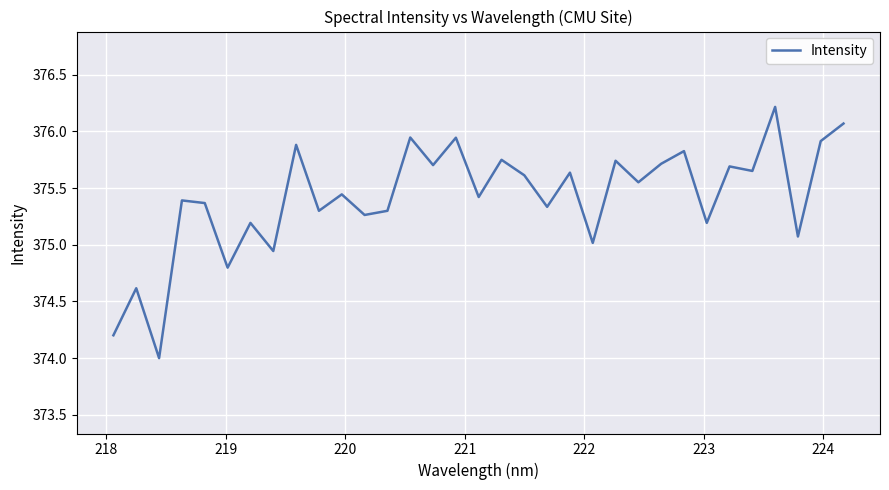

What is the difference between the maximum and minimum values?

2.2